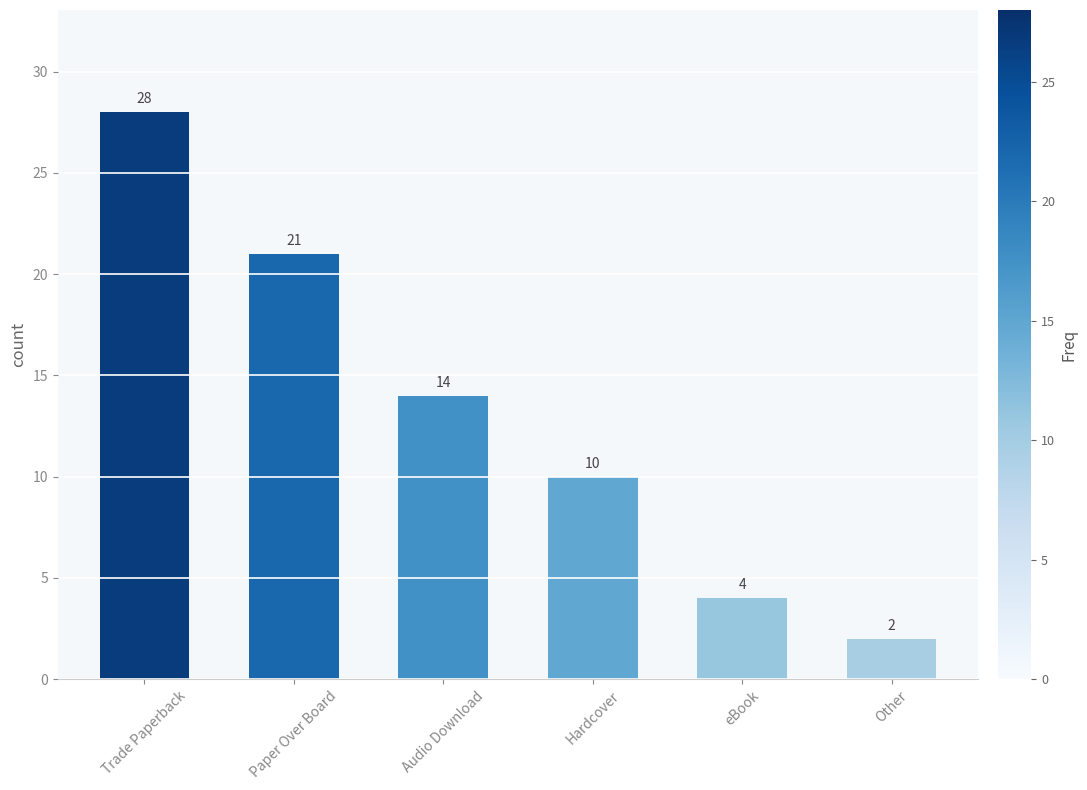

What is the label of the 1st bar from the right?

Other